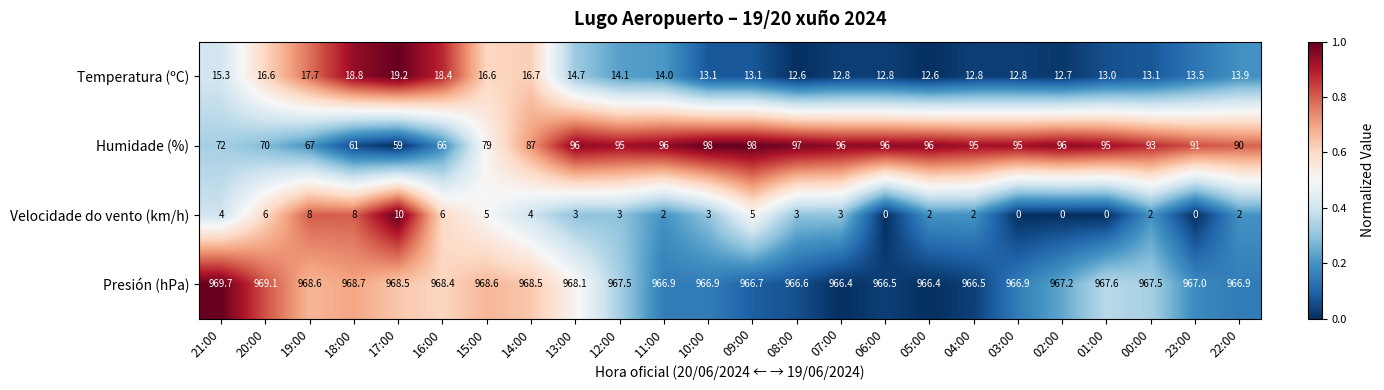

Rank the series at 04:00 from lowest to highest value.

Velocidade do vento (km/h), Temperatura (ºC), Humidade (%), Presión (hPa)